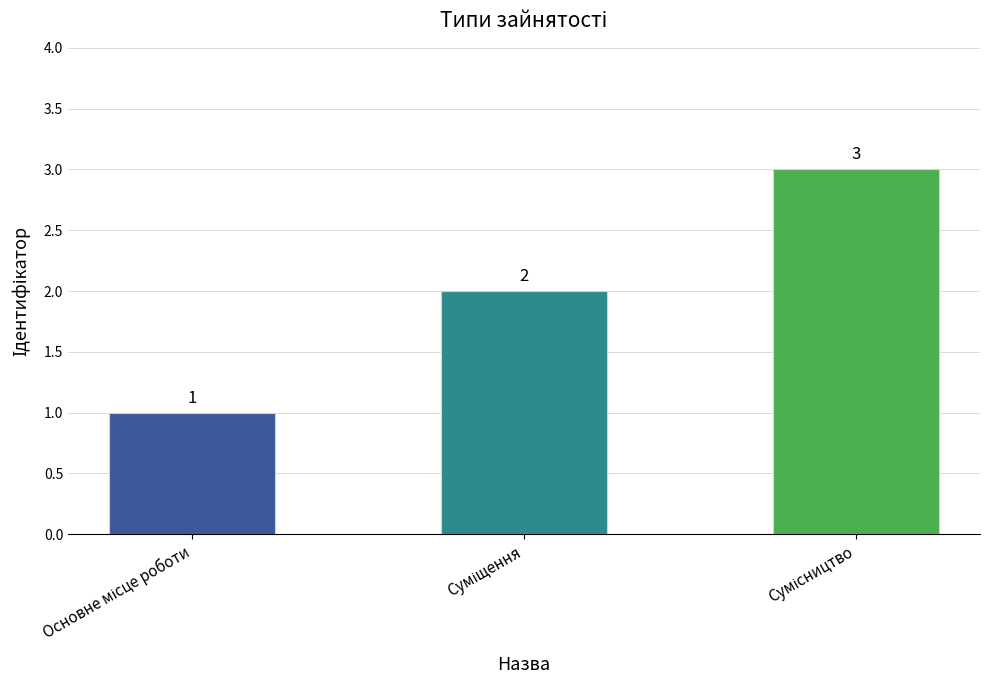

Reading left to right, extract all data points from this chart.

1	2	3